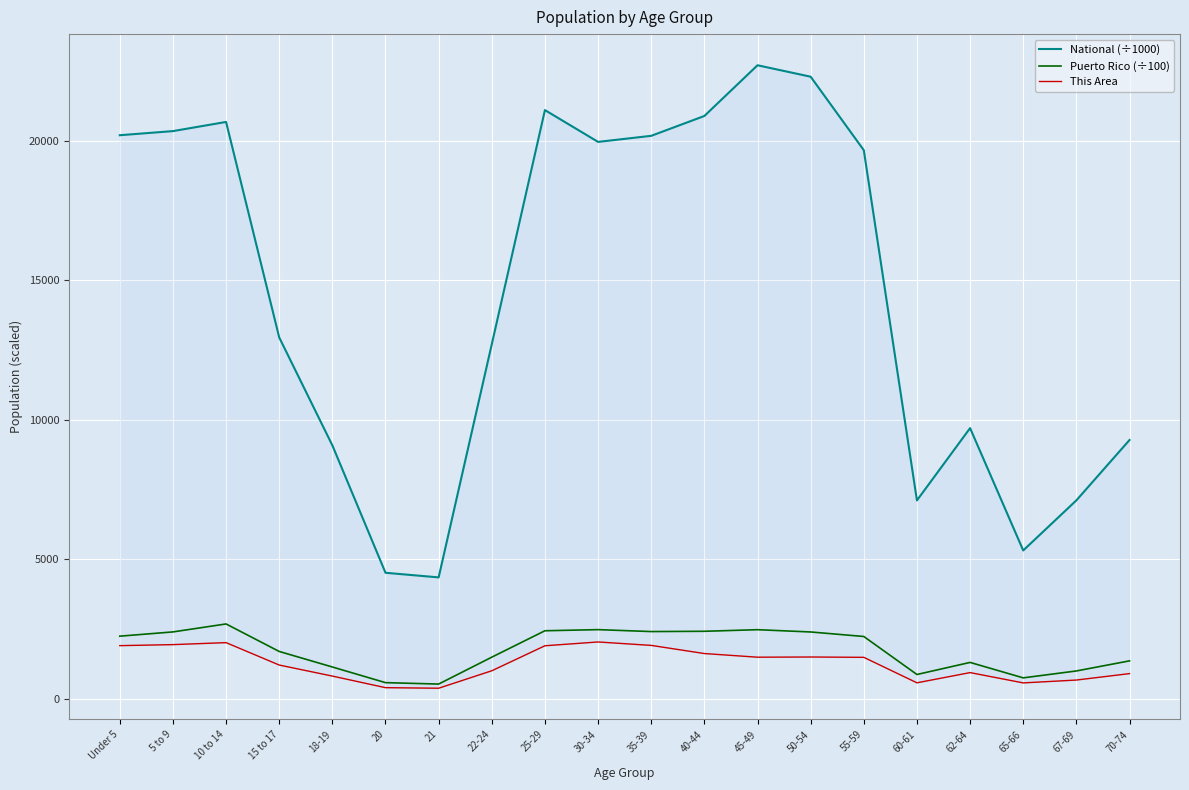

How many values in the National (÷1000) series are below 19664?

10